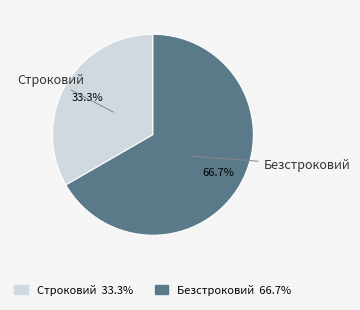

True or false: Безстроковий accounts for 80% of the total.

False